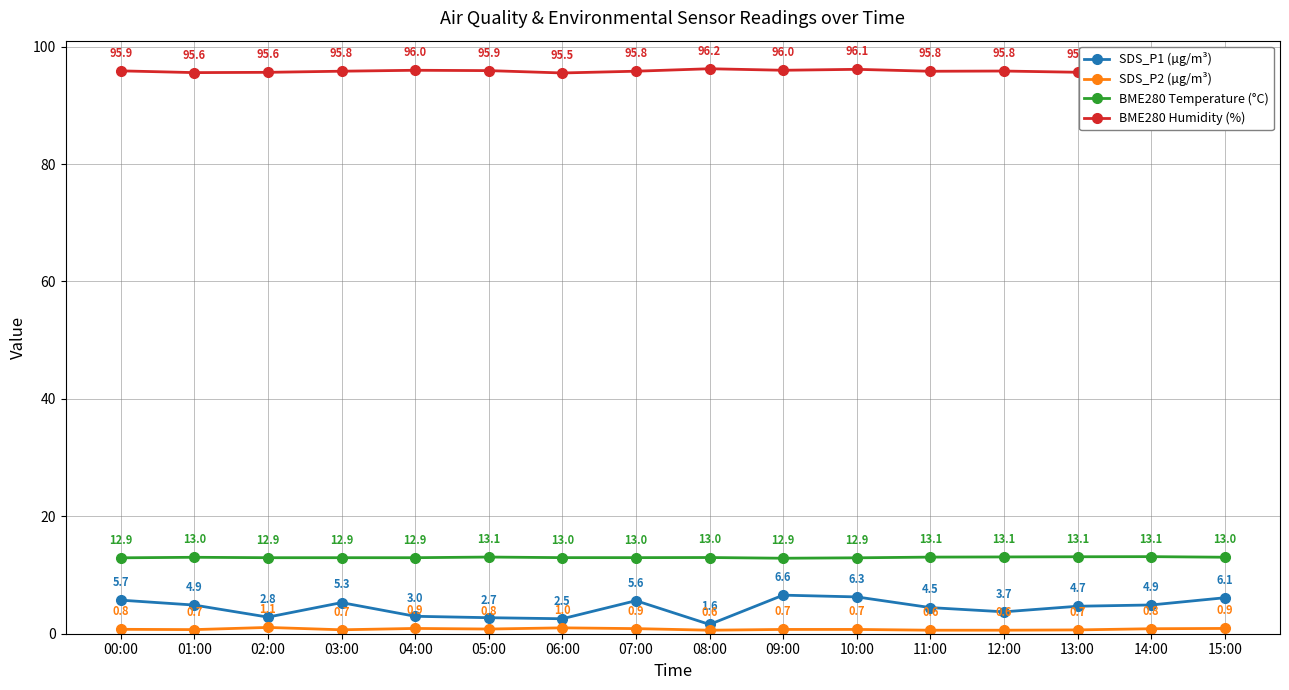

In SDS_P2 (µg/m³), how many points are lower than both neighbors (excluding endpoints)?

4